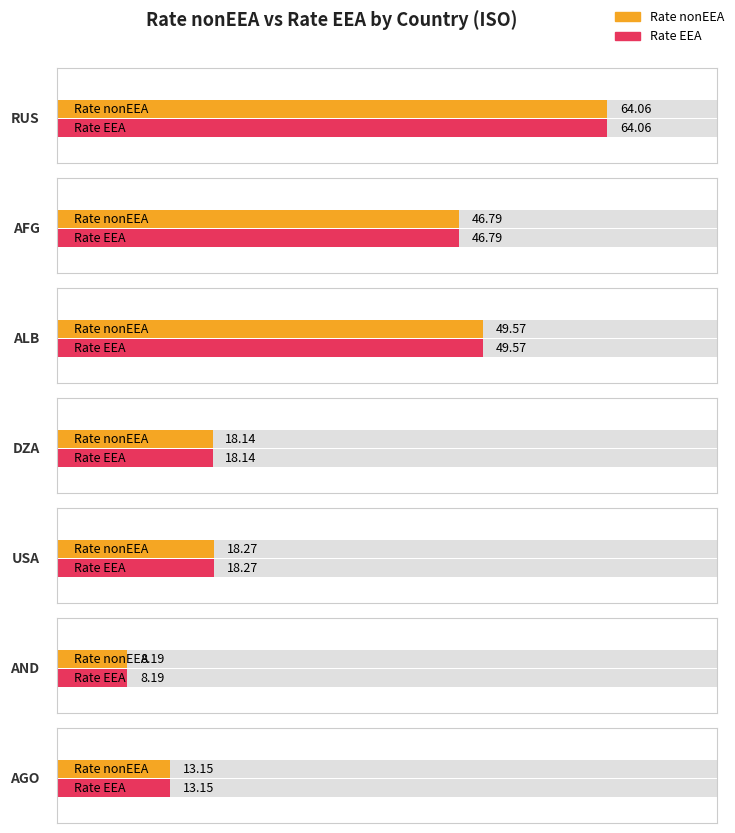

Which category has the highest value in the Rate nonEEA series?

RUS